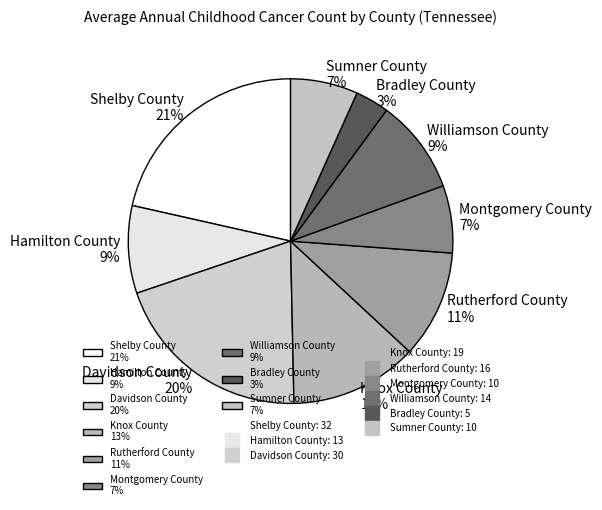

To the nearest percent, what percentage of the pie is Williamson County?

9%